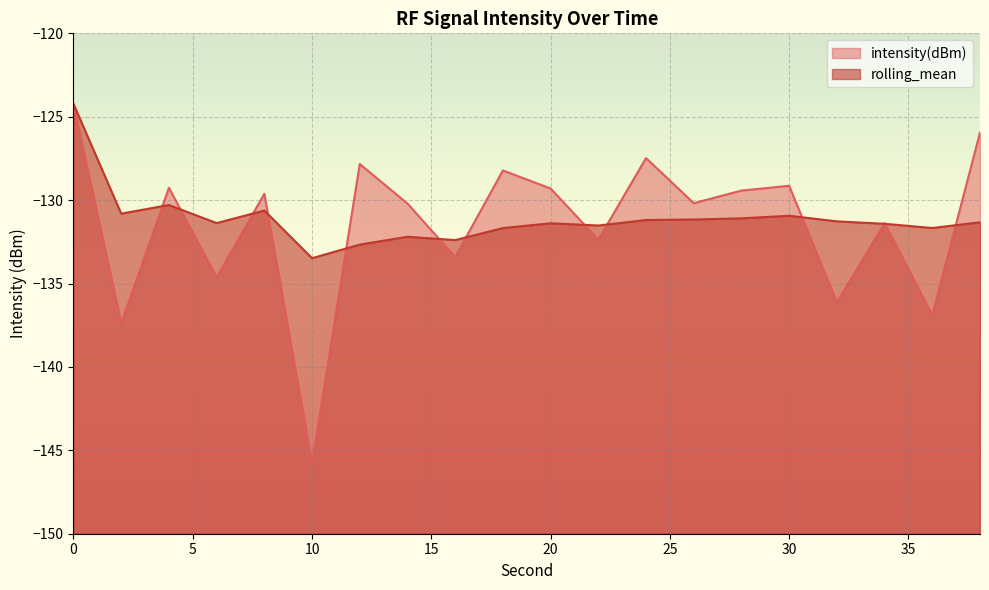

Which series has the widest spread of values?

intensity(dBm)